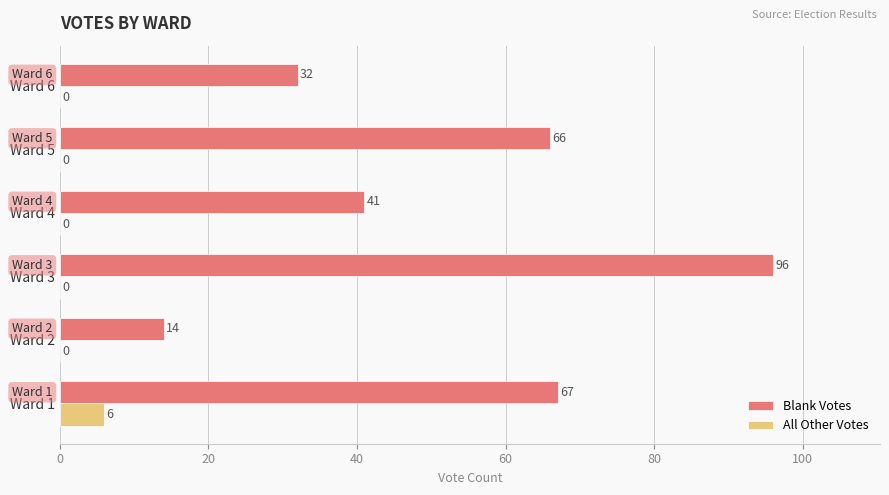

How many All Other Votes values are between 0 and 1?

5